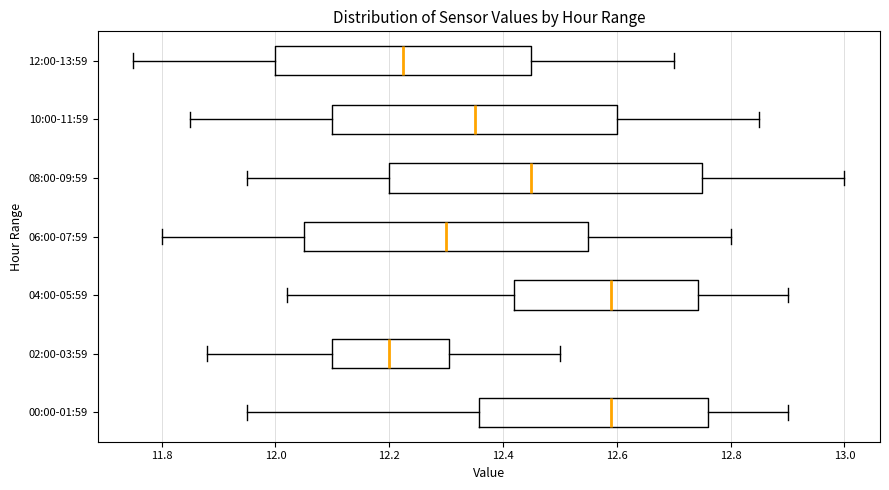

Comparing the boxes themselves (not the whiskers), which one is the widest?

08:00-09:59